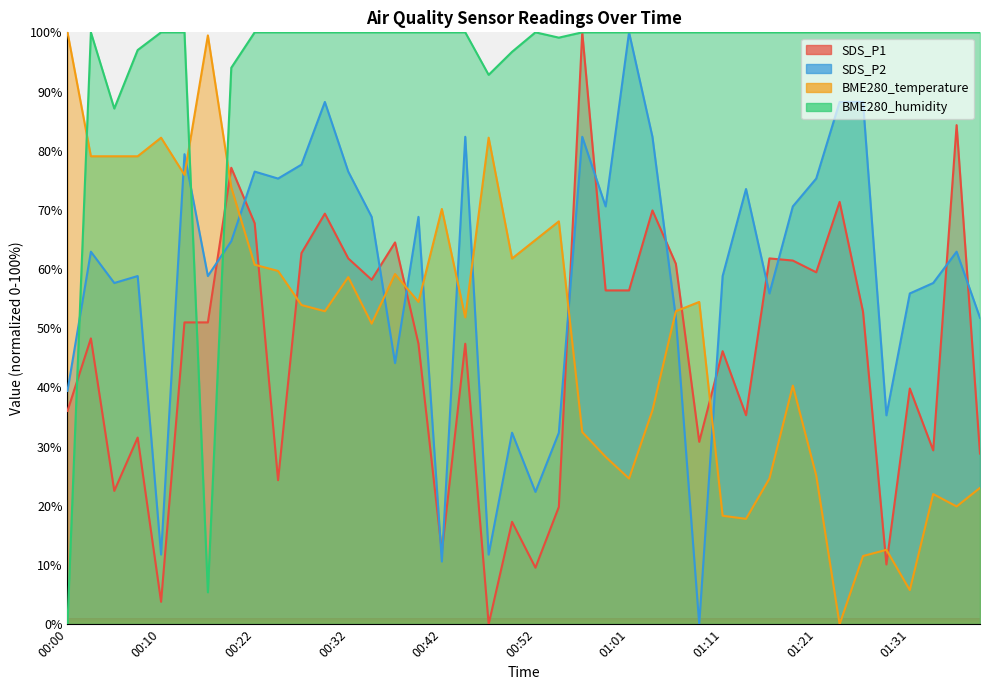

What is the value of the BME280_humidity point at the 39th from the left?

100.0